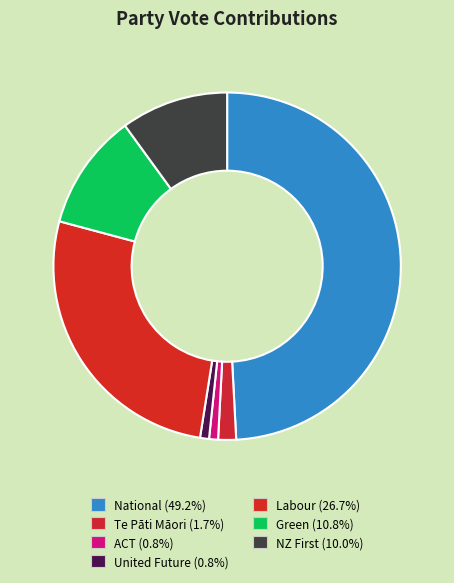

Does ACT represent more than half of the total?

No